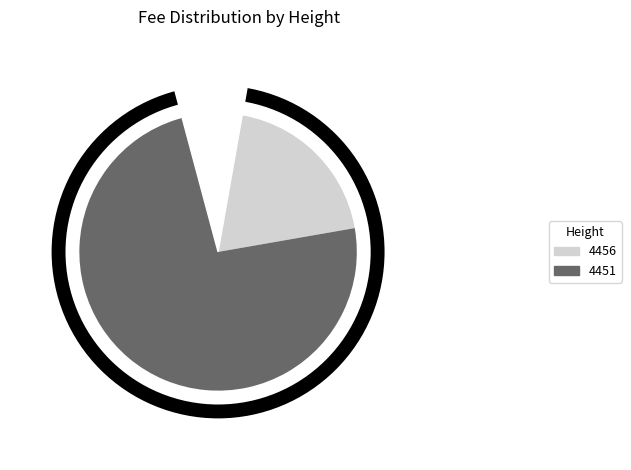

Rank the categories by value from highest to lowest.

4451, 4456